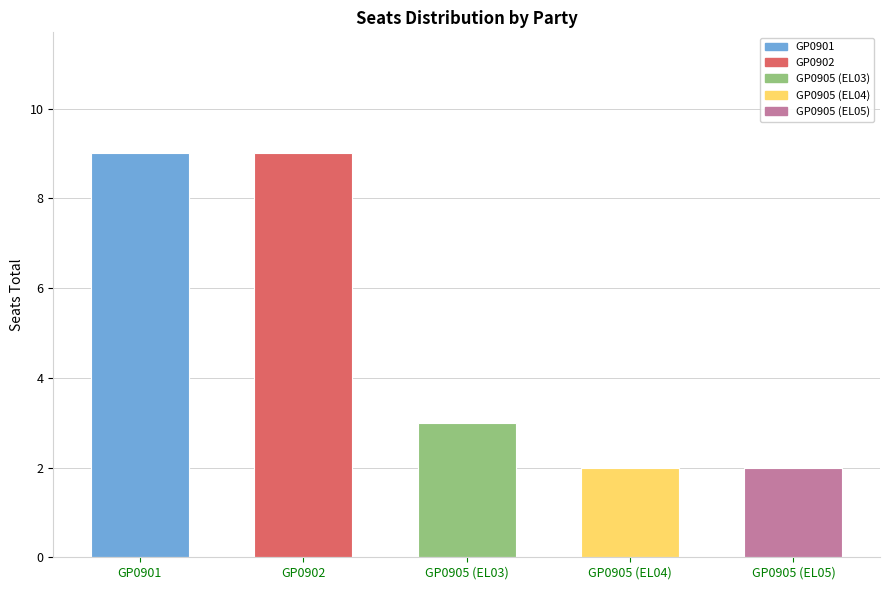

List the labels in order of value, largest first.

GP0901, GP0902, GP0905 (EL03), GP0905 (EL04), GP0905 (EL05)